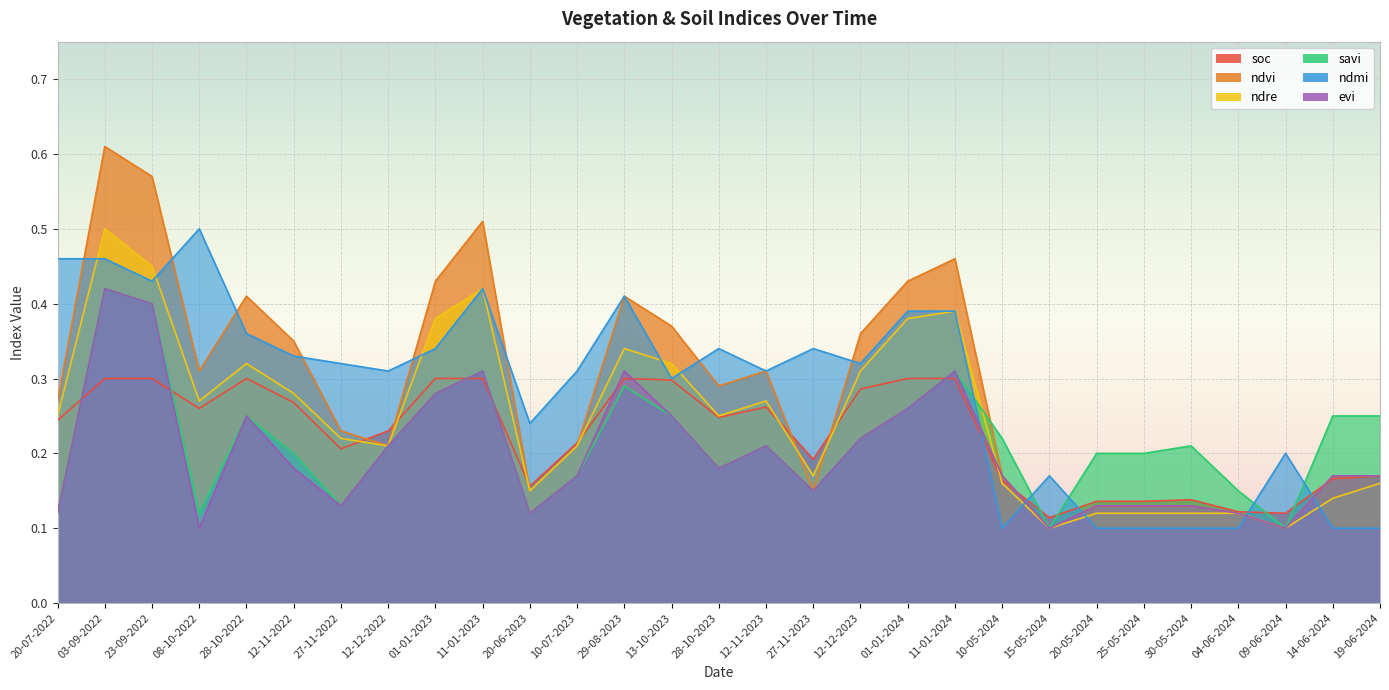

At which label is ndvi closest to 0?

15-05-2024